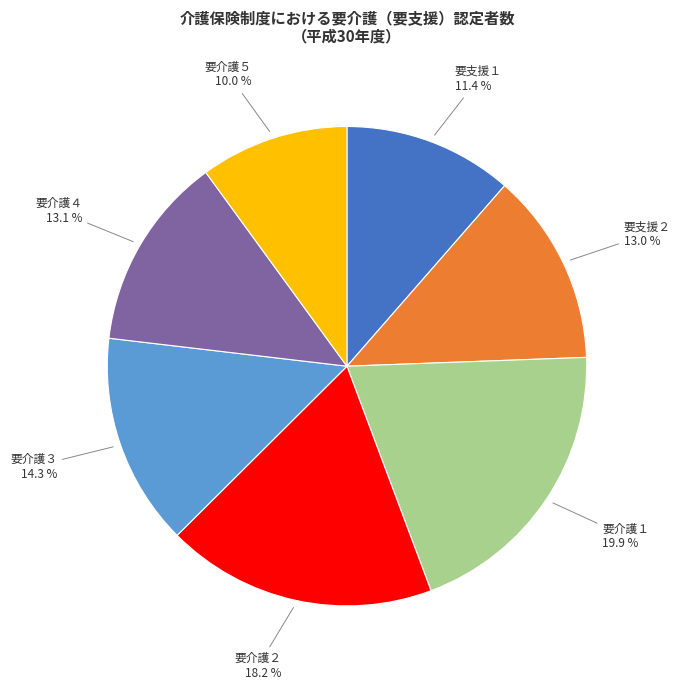

Does 要介護２ represent more than half of the total?

No